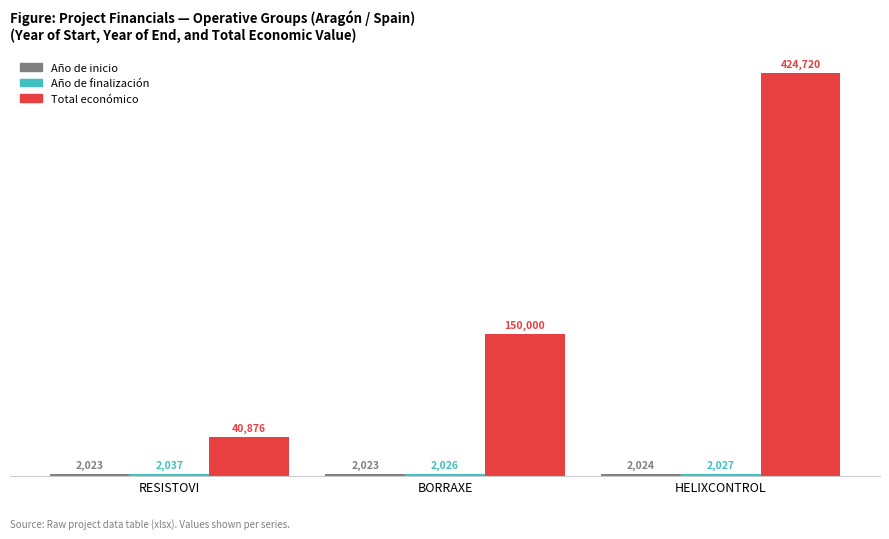

List the labels in order of Total económico value, largest first.

HELIXCONTROL, BORRAXE, RESISTOVI